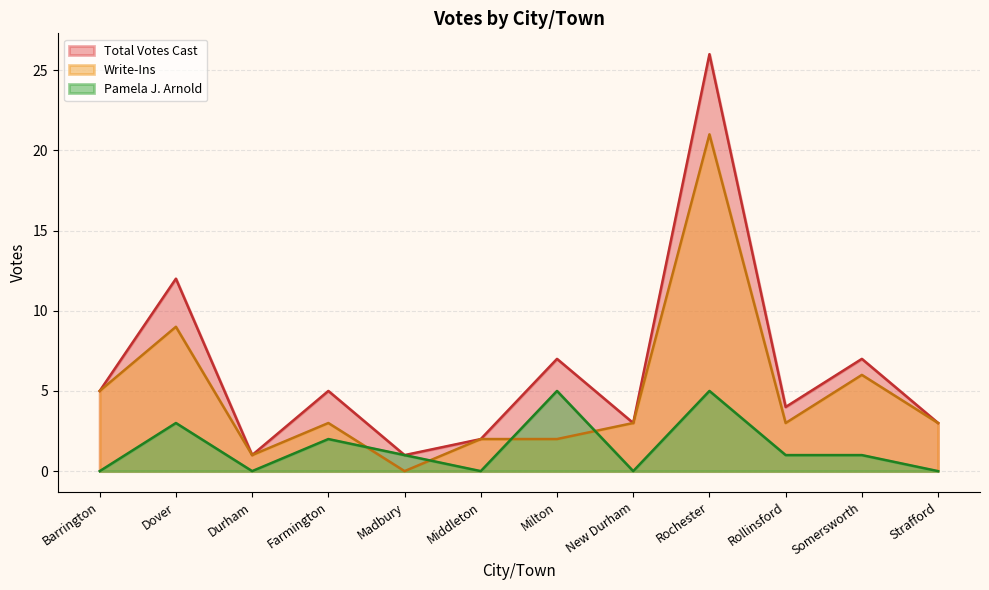

At which category is the sum across all series the highest?

Rochester